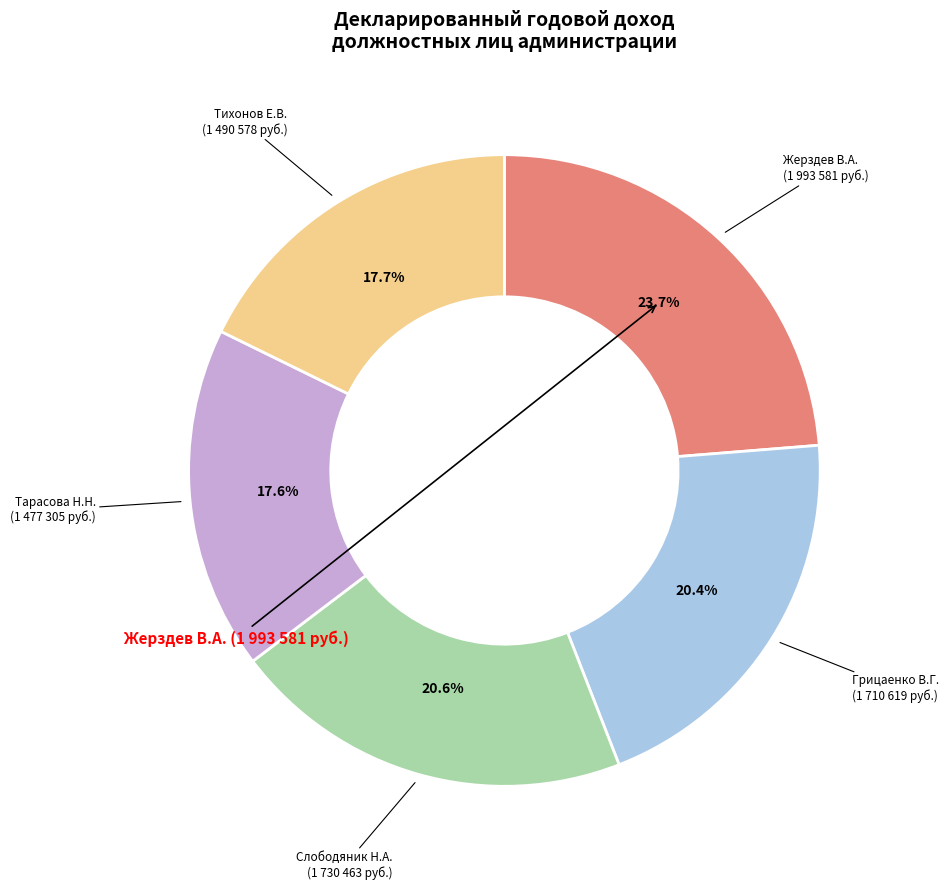

Is there a majority slice in this chart?

No